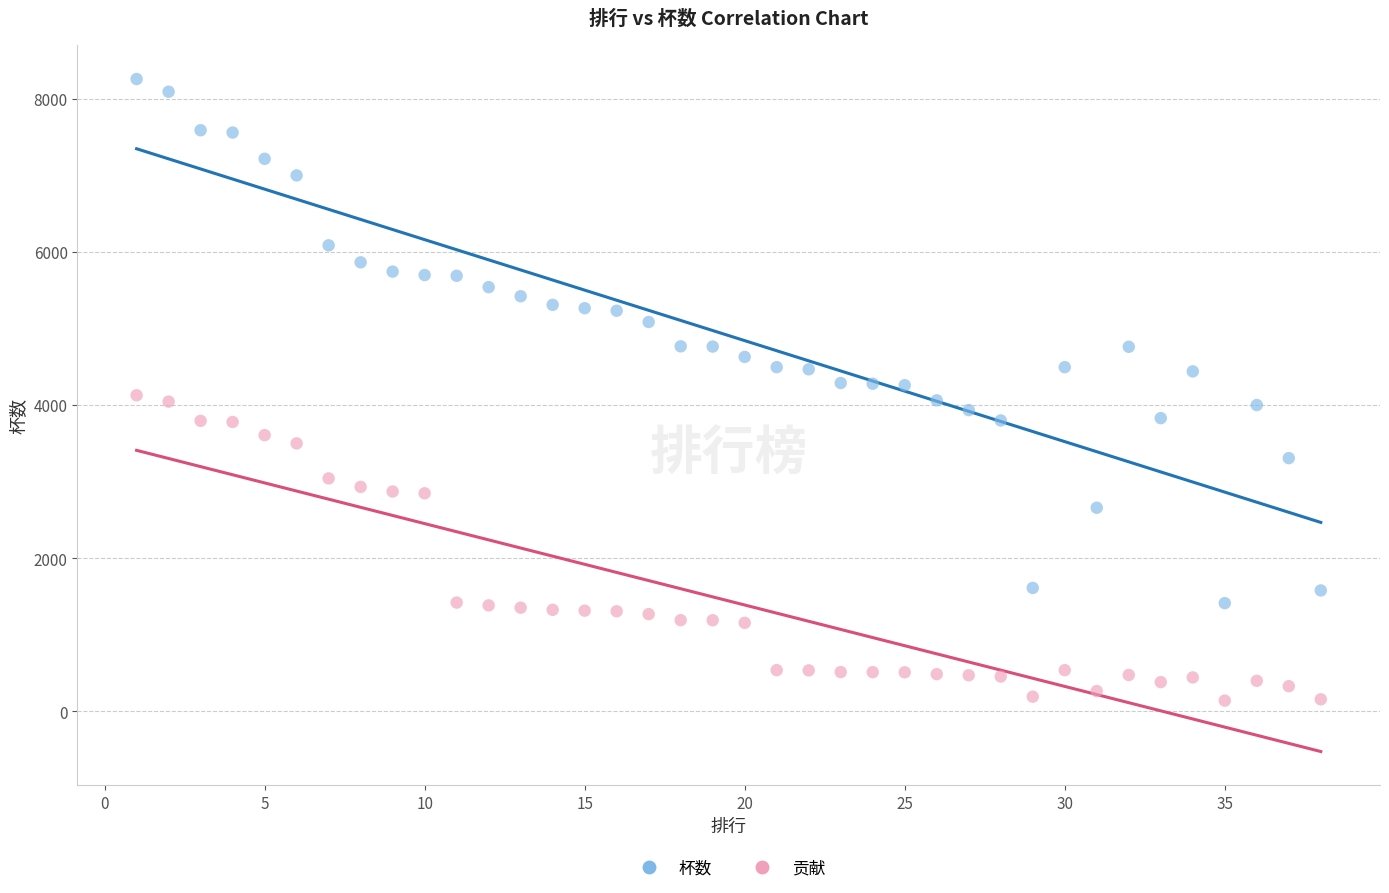

Which series contains the highest Y value?

杯数